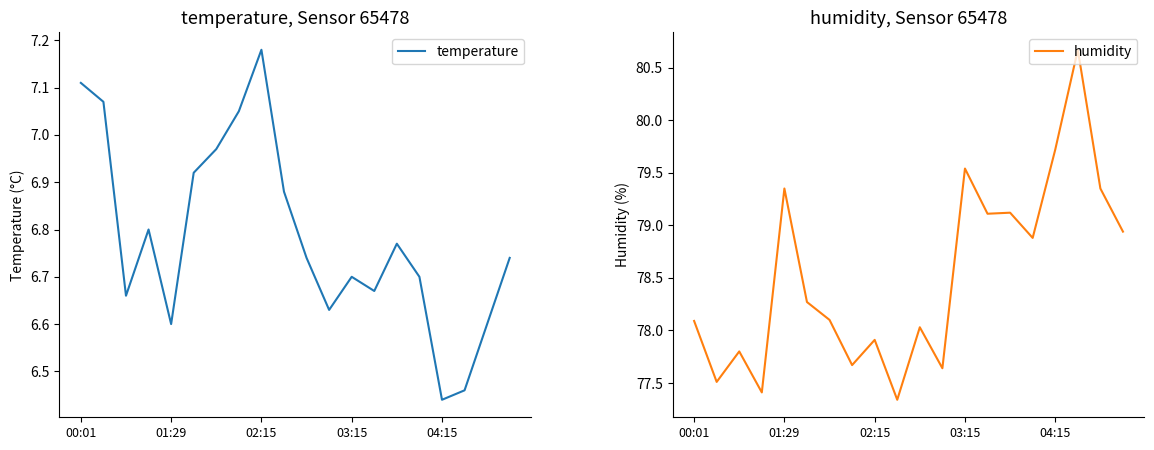

At which label is temperature closest to 6?

04:15